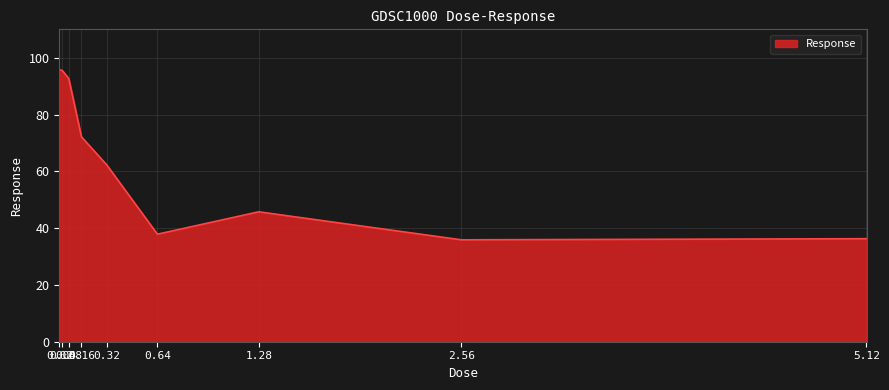

What is the smallest value displayed?

35.9